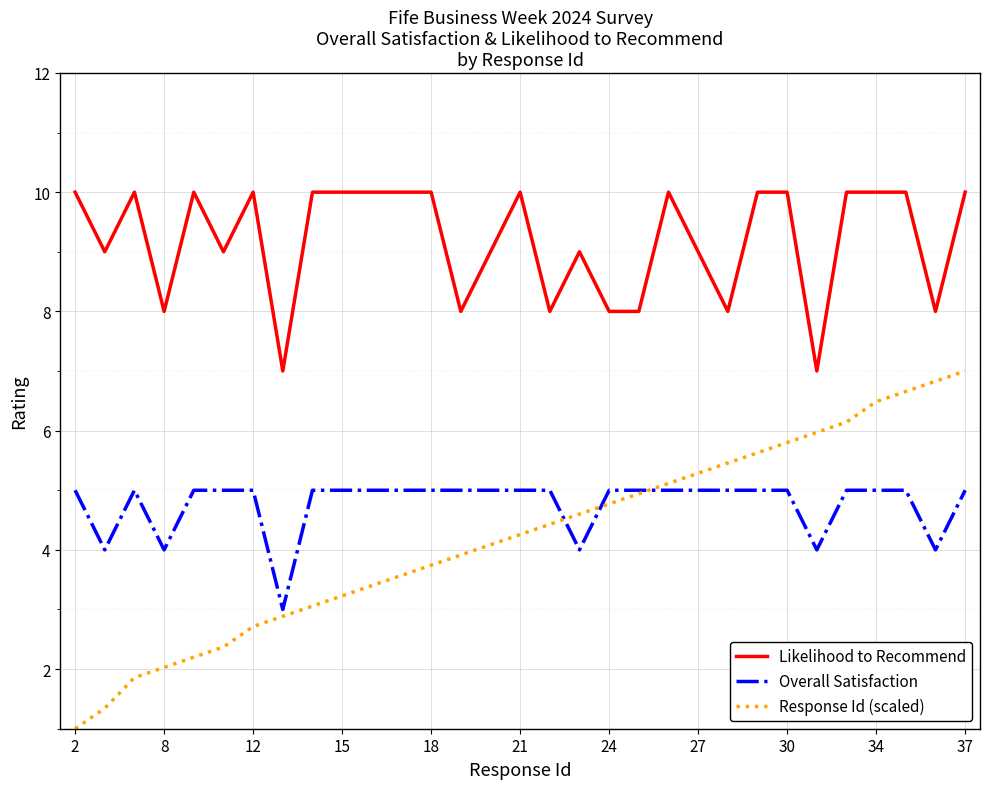

Which series has the largest total across all categories?

Likelihood to Recommend